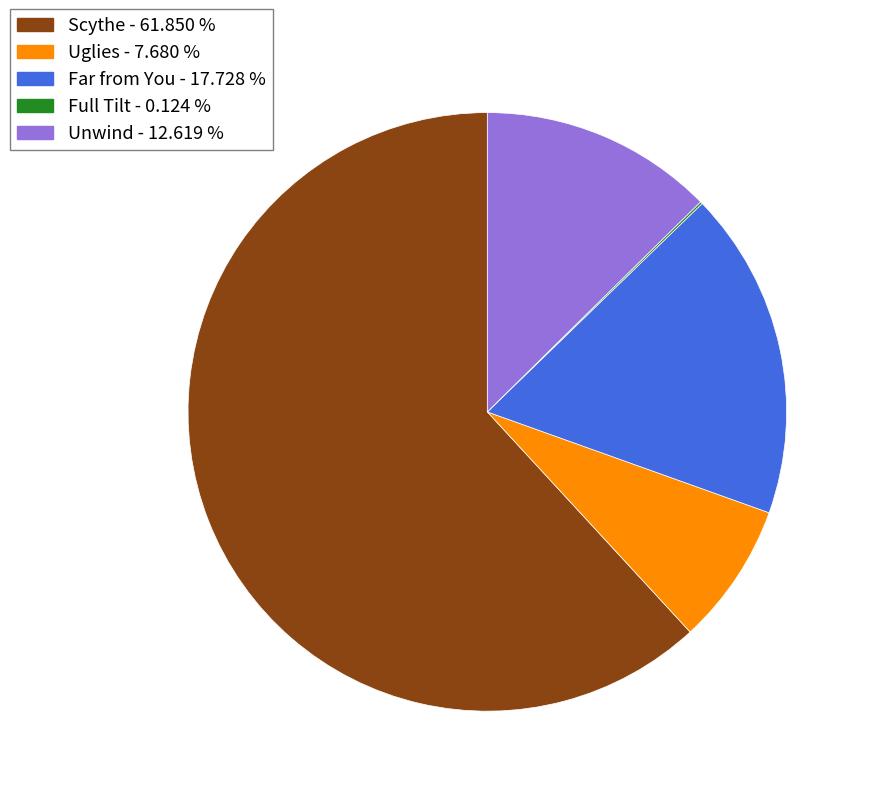

What is the majority slice?

Scythe